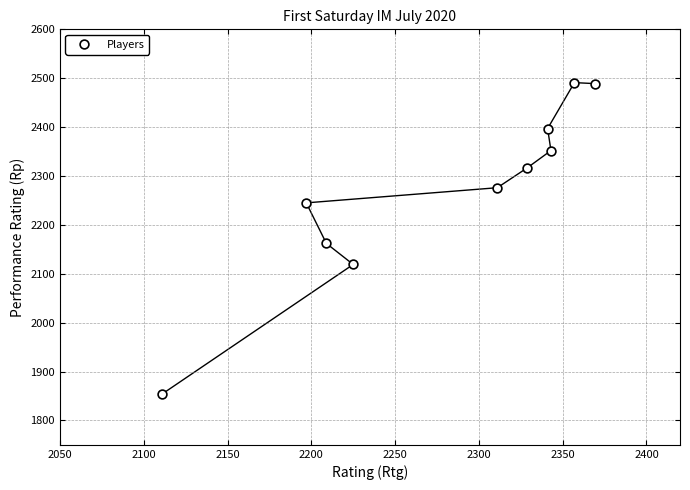

What Y value in the scatter plot is closest to 2172?

2162